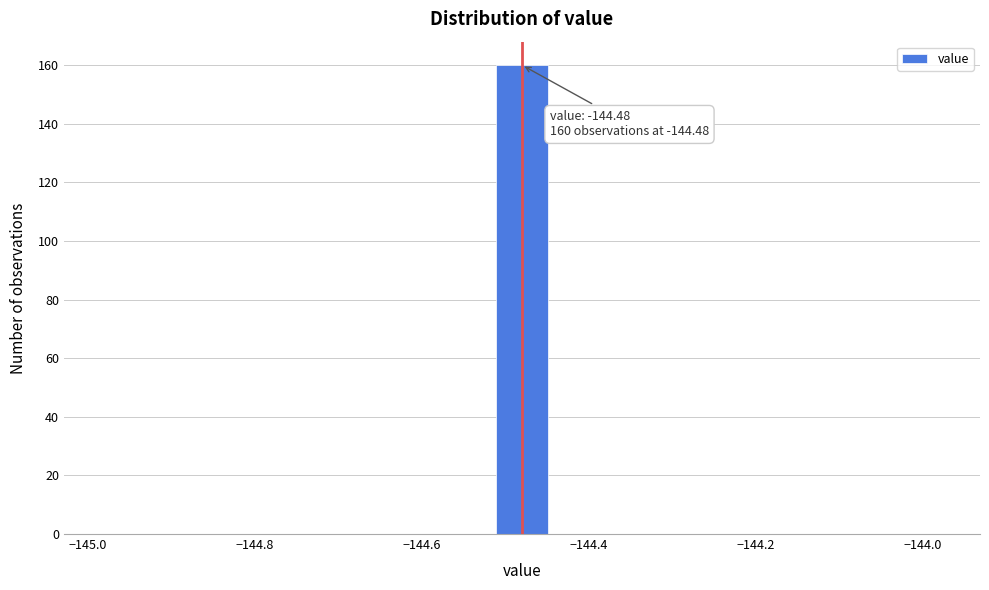

Read against the x-axis, roughly where is the centre of the tallest bar?

-144.48